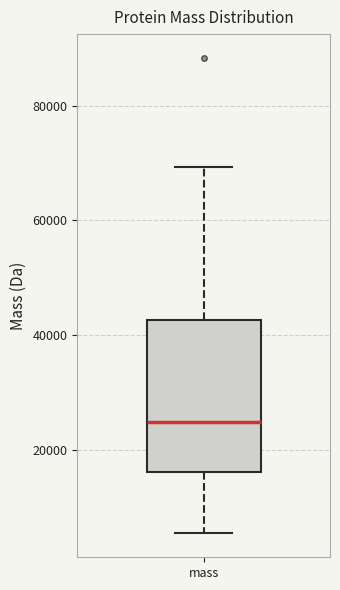

Transcribe this box plot: give where the median line is, the range the box spans, and where the two whiskers end, as read against the y-axis. The values are not printed on the chart, so give them approximately, as read against the axis.

median 24000, box 16000 to 42000, whiskers 6000 to 70000